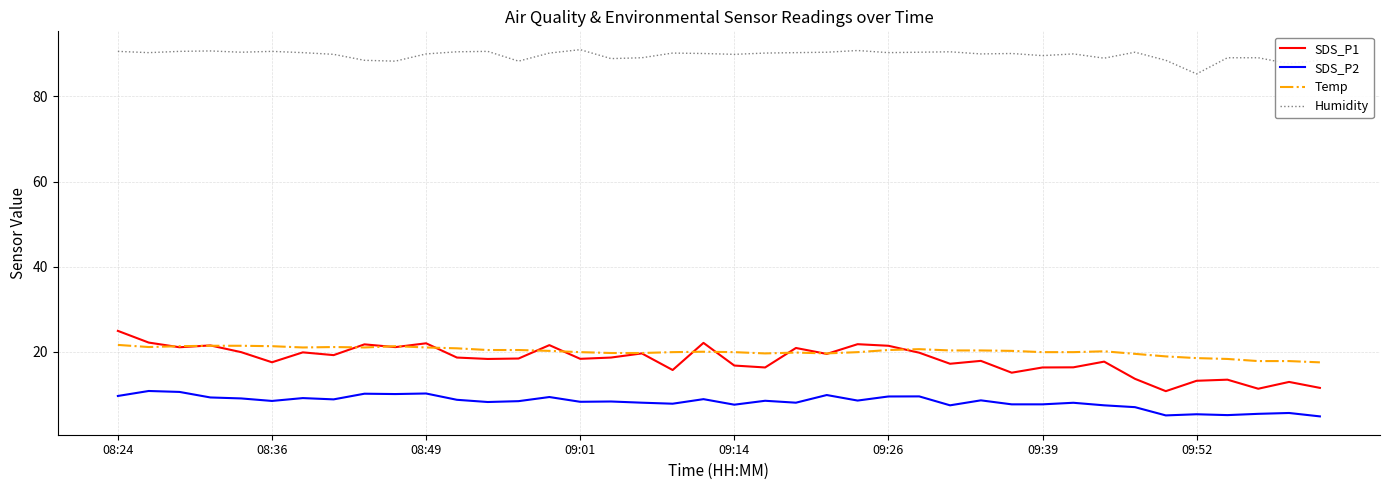

True or false: Temp has more than 2 interior local peaks.

True